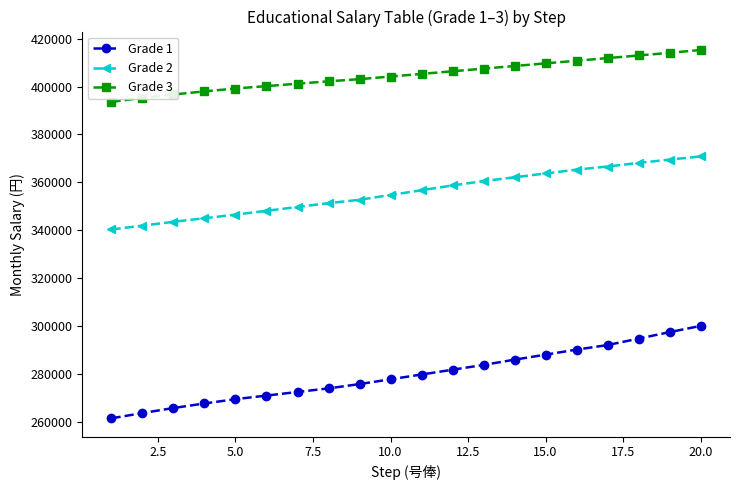

What is the minimum value shown in the chart?

261400